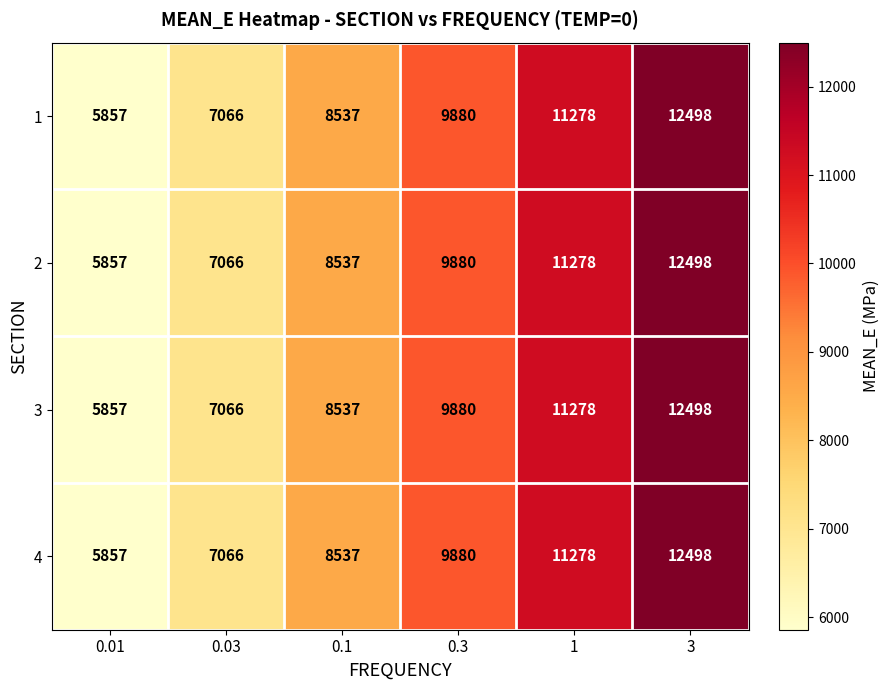

Which label corresponds to the largest value in the chart?

3